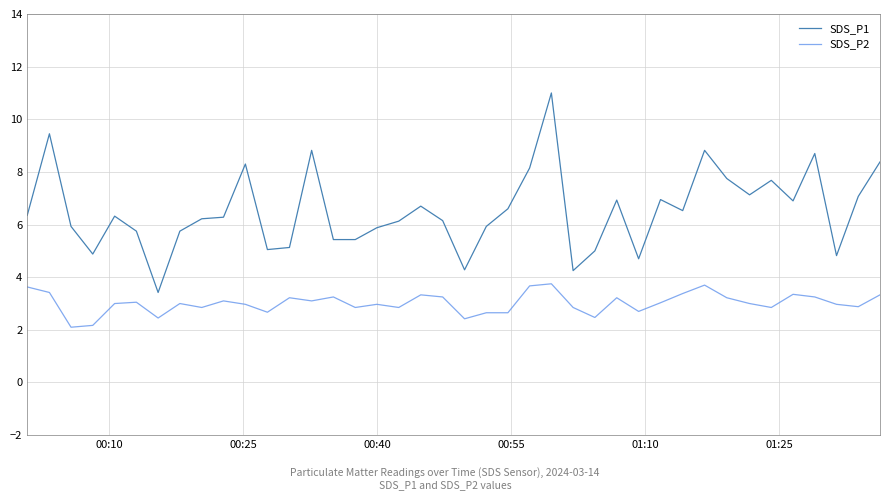

True or false: SDS_P2 and SDS_P1 cross at least once.

False